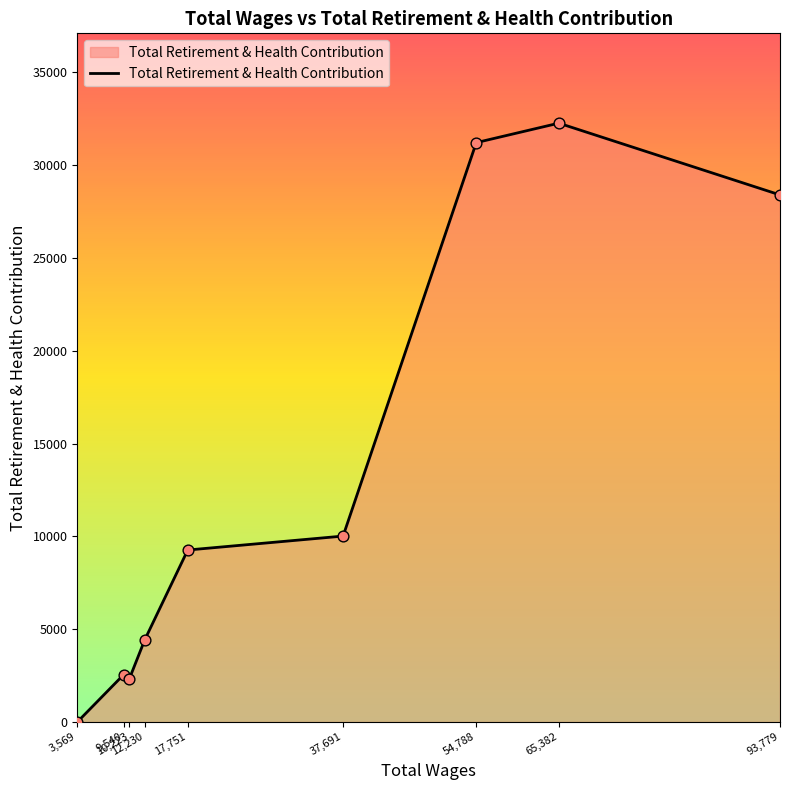

Between 93,779 and 37,691, which is larger?

93,779